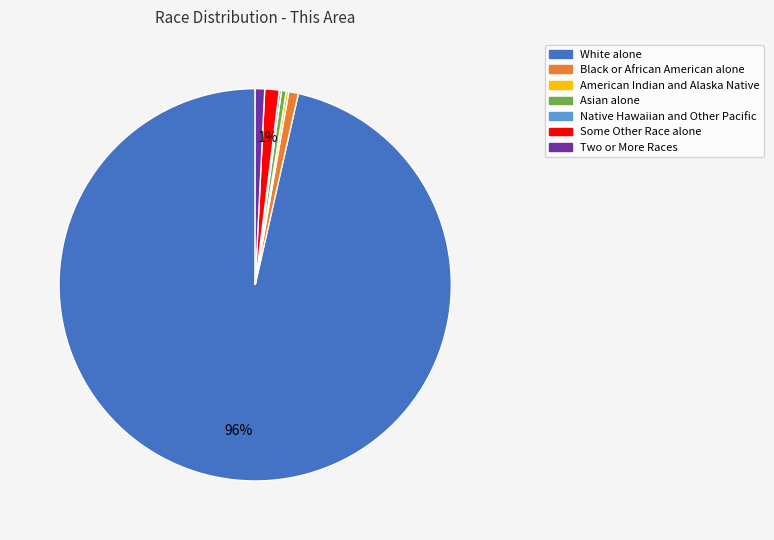

What is the largest slice in the pie chart?

White alone